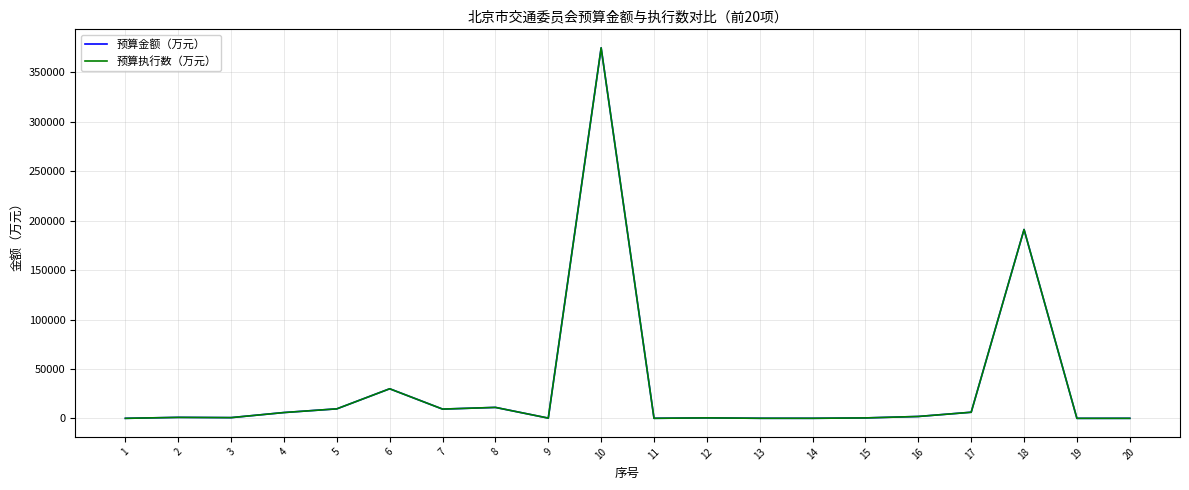

The value of 预算金额（万元） at 18 is 280880.6. True or false?

False